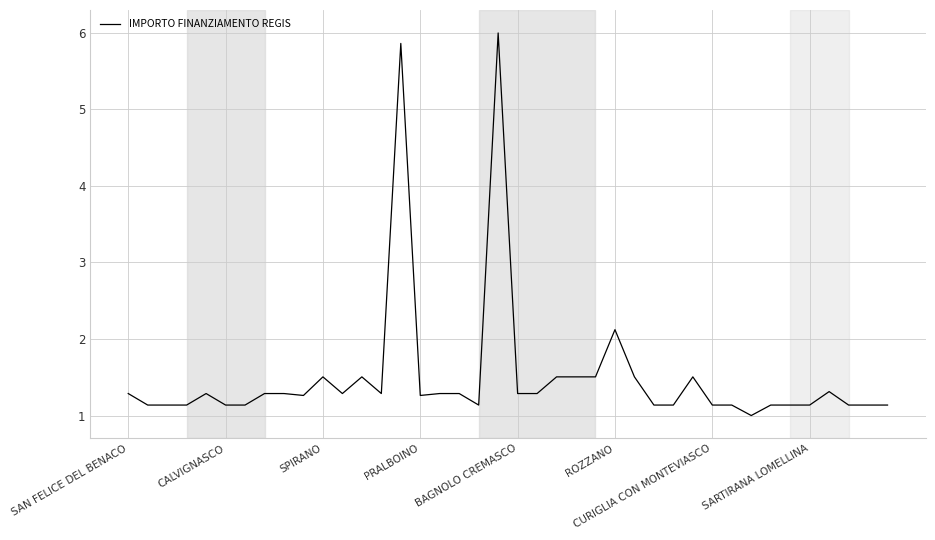

What is the greatest value displayed?

6.0